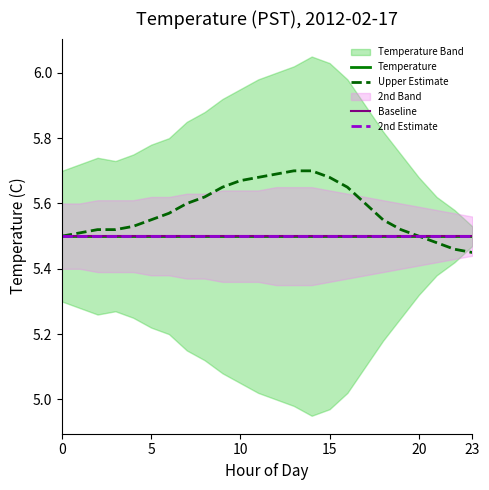

Between 15 and 19, which series saw the biggest shift?

Temperature